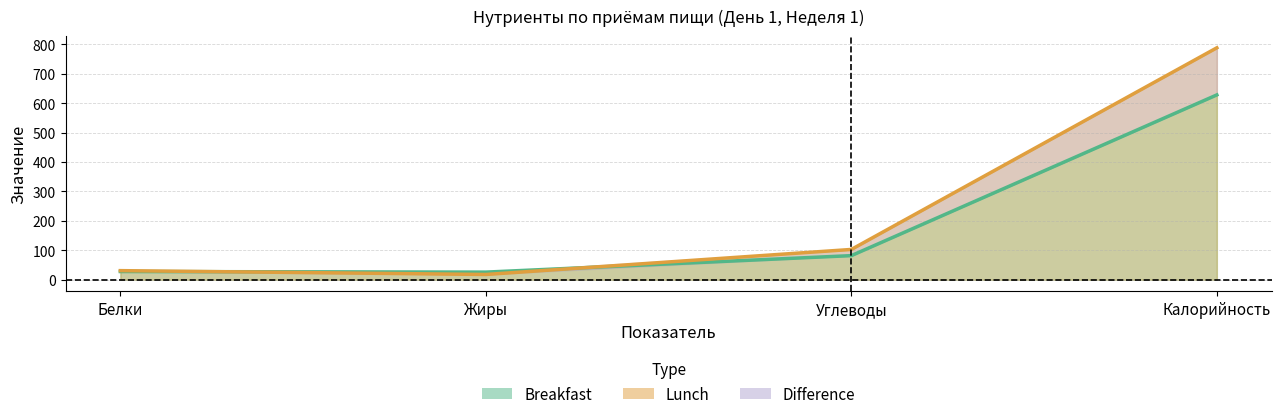

Which series has the largest total across all categories?

Lunch